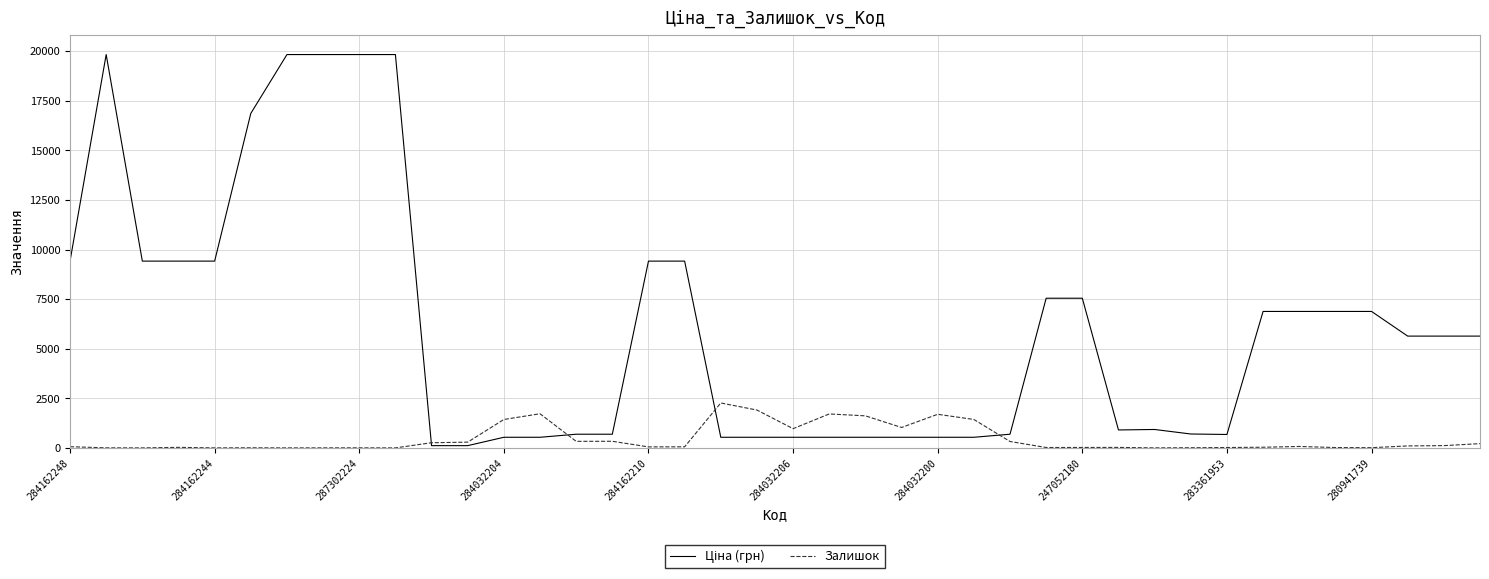

What is the greatest value displayed?

19831.1